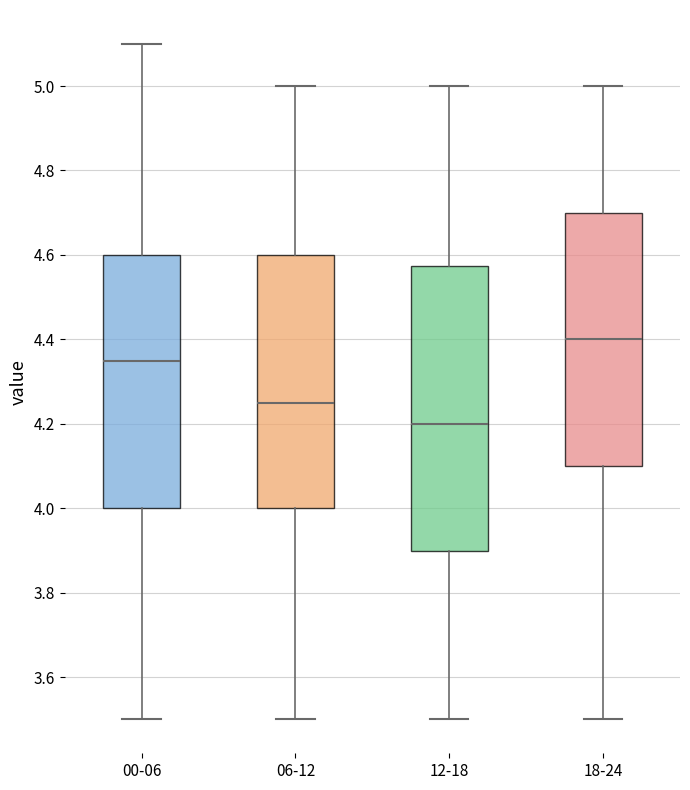

Reading left to right, transcribe this box plot: for each box, give where its median line is, the range the box spans, and where its two whiskers end, as read against the y-axis. The values are not printed on the chart, so give them approximately, as read against the axis.

00-06: median 4.36, box 4.00 to 4.60, whiskers 3.50 to 5.10
06-12: median 4.26, box 4.00 to 4.60, whiskers 3.50 to 5.00
12-18: median 4.20, box 3.90 to 4.58, whiskers 3.50 to 5.00
18-24: median 4.40, box 4.10 to 4.70, whiskers 3.50 to 5.00